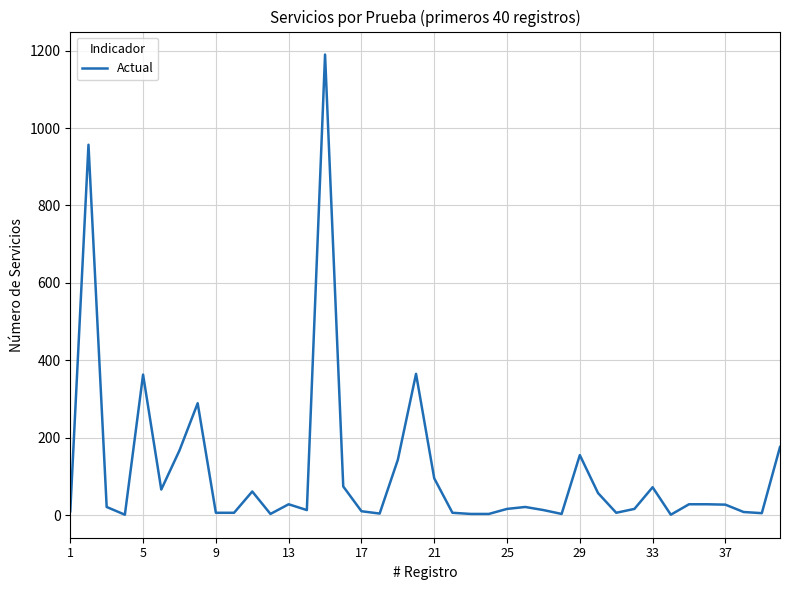

How many series are shown in this chart?

1